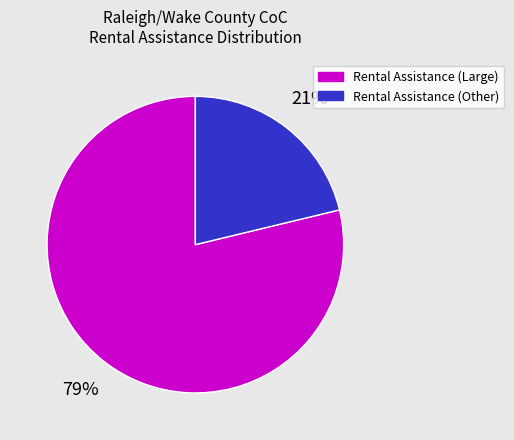

How many segments does this pie chart have?

2